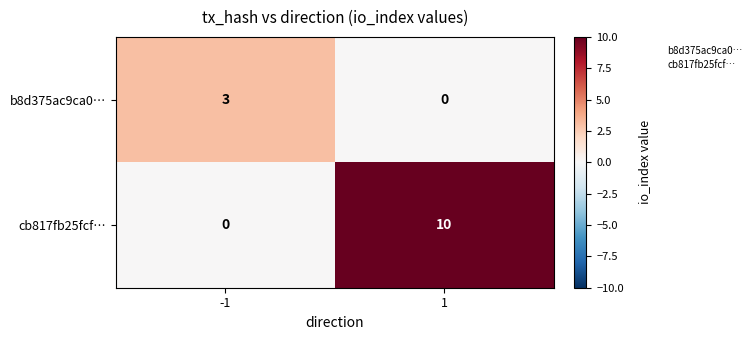

What is the difference between the highest and lowest values at 1?

10